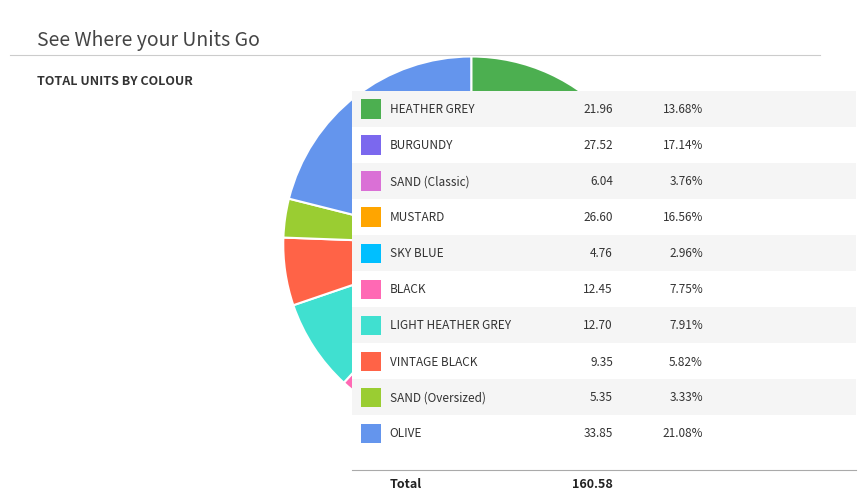

Is there any slice that represents more than half of the pie?

No